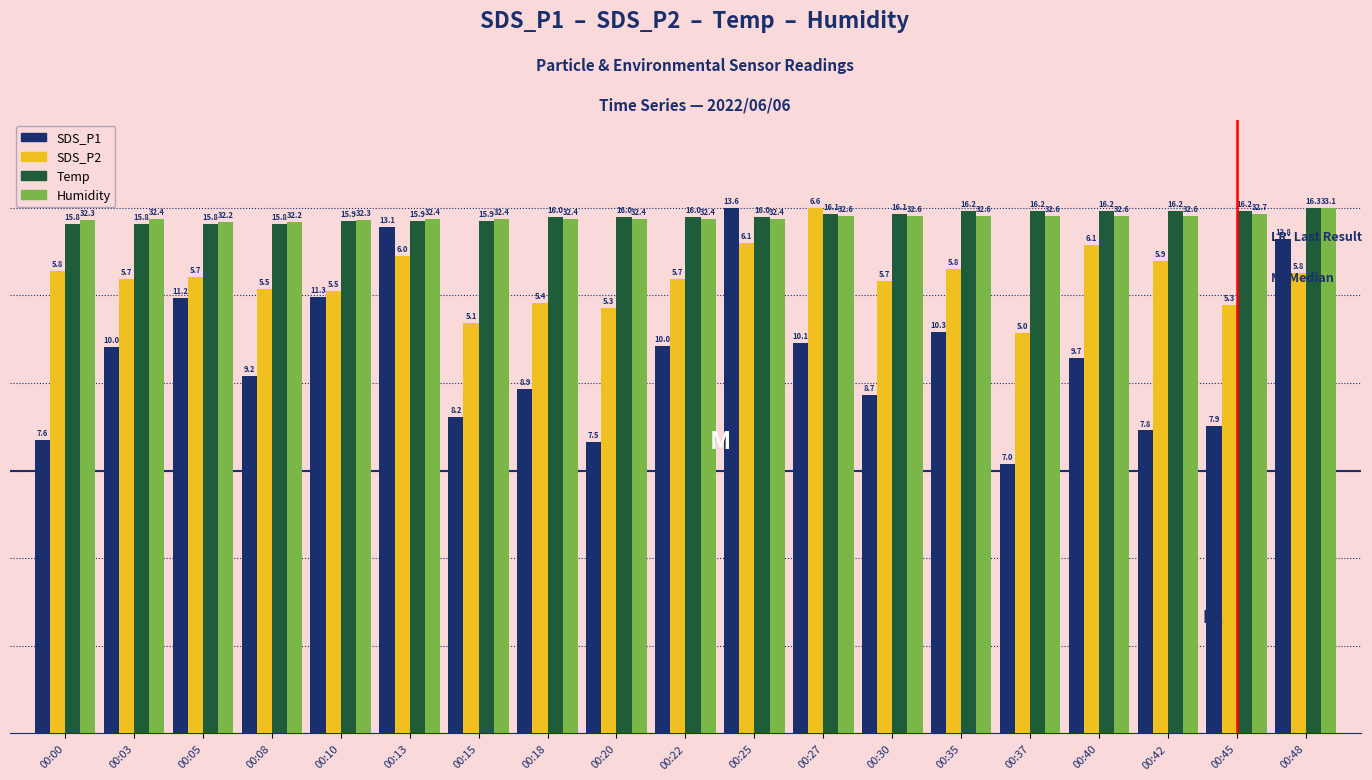

Which category has the lowest value across all series?

00:37